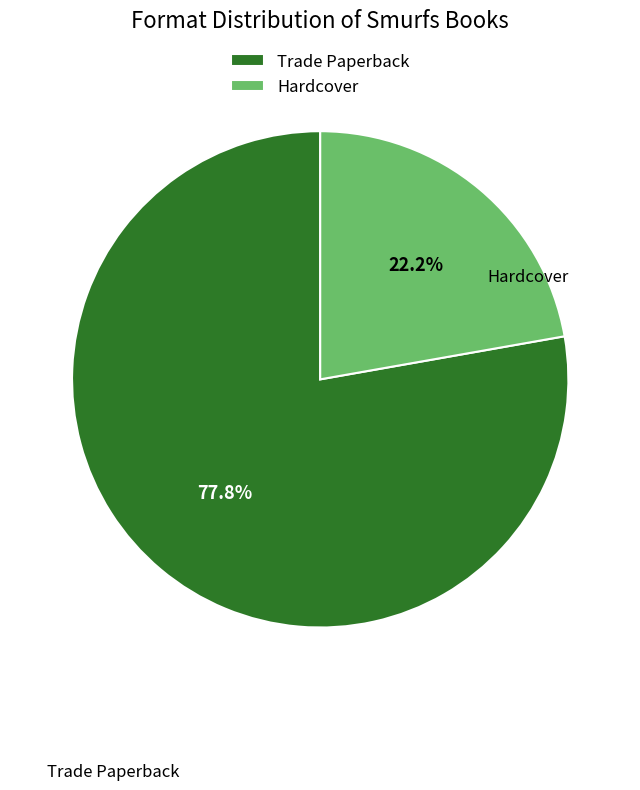

Is Trade Paperback the majority of the pie?

Yes